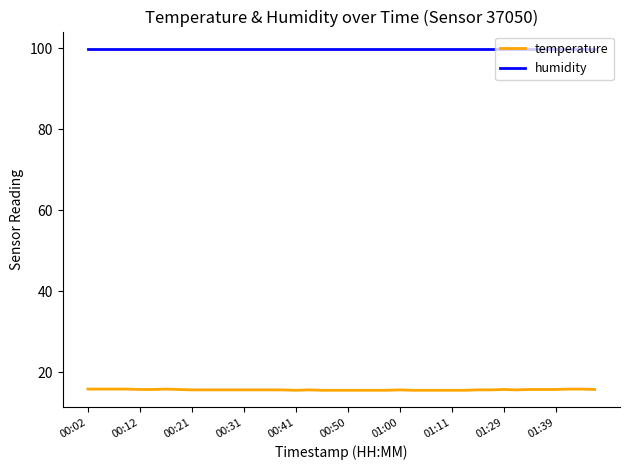

List the series in order of their overall mean, highest first.

humidity, temperature